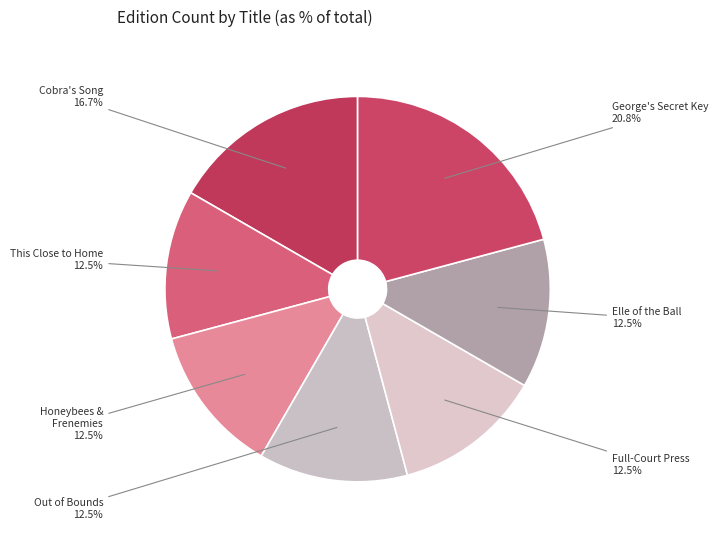

Which slice is the largest?

George's Secret Key